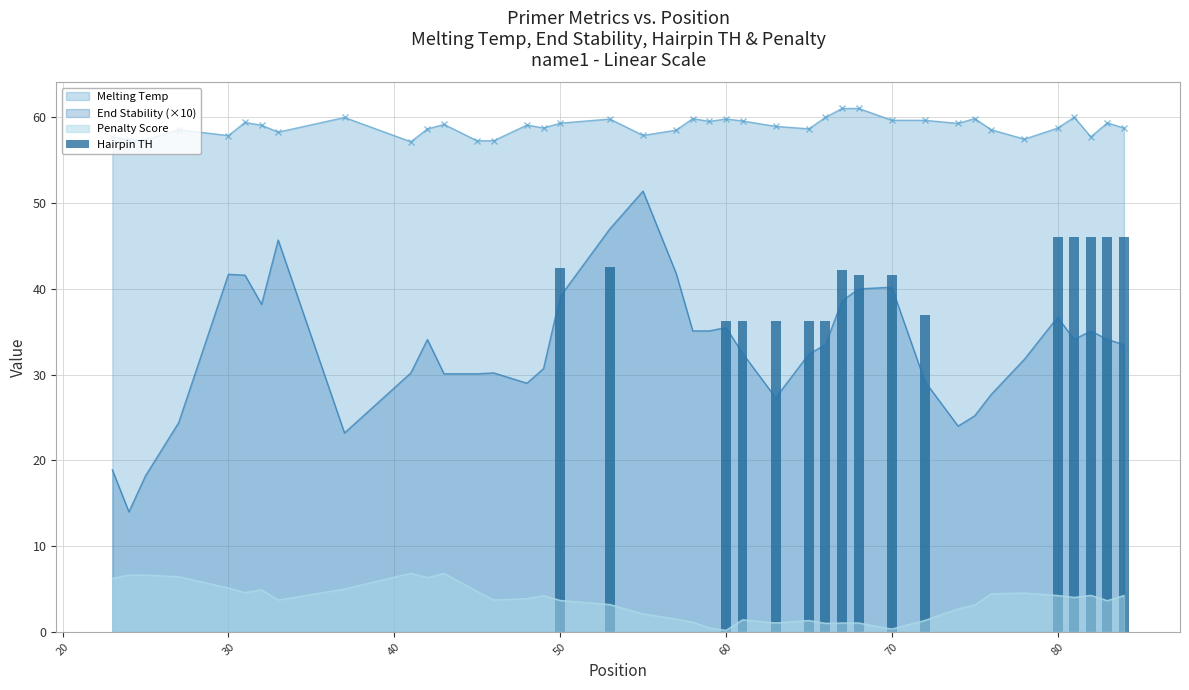

True or false: End Stability (×10) and Melting Temp cross at least once.

False